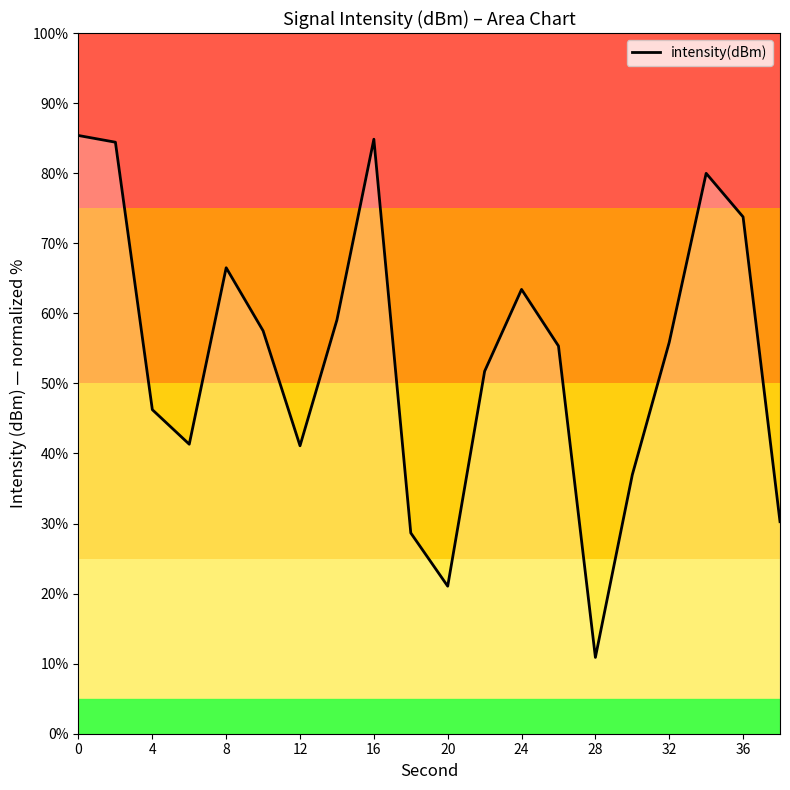

What is the difference between the second highest and minimum values?

74.0